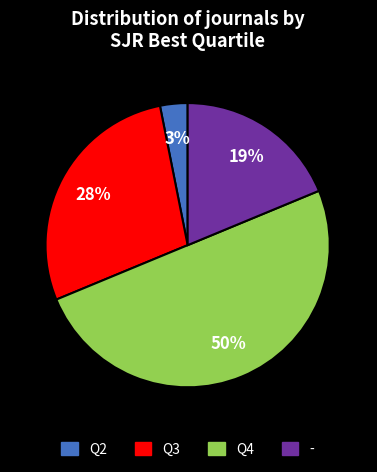

Is it true that - is 25% of the pie?

False